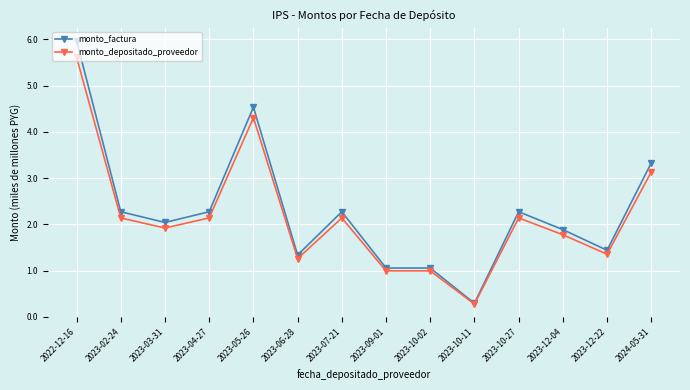

Which series has the widest spread of values?

monto_factura